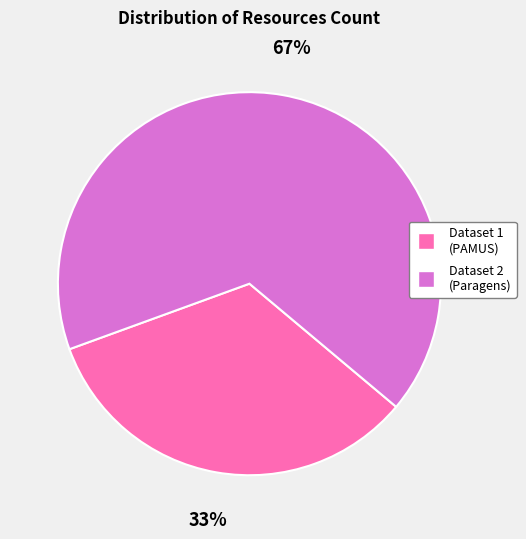

Rank the categories by value from lowest to highest.

Dataset 1 (PAMUS), Dataset 2 (Paragens)